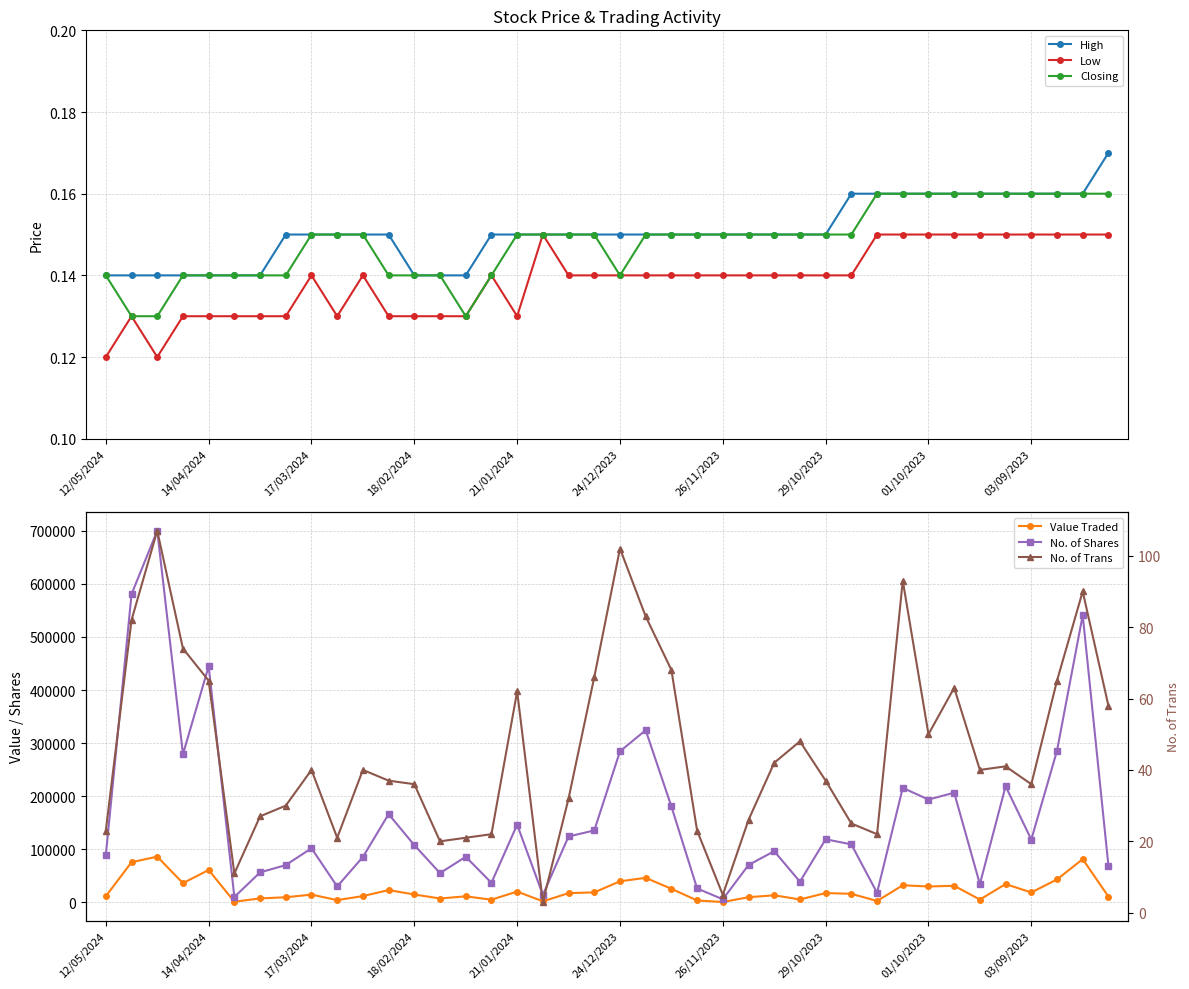

What is the minimum value for Closing?

0.1